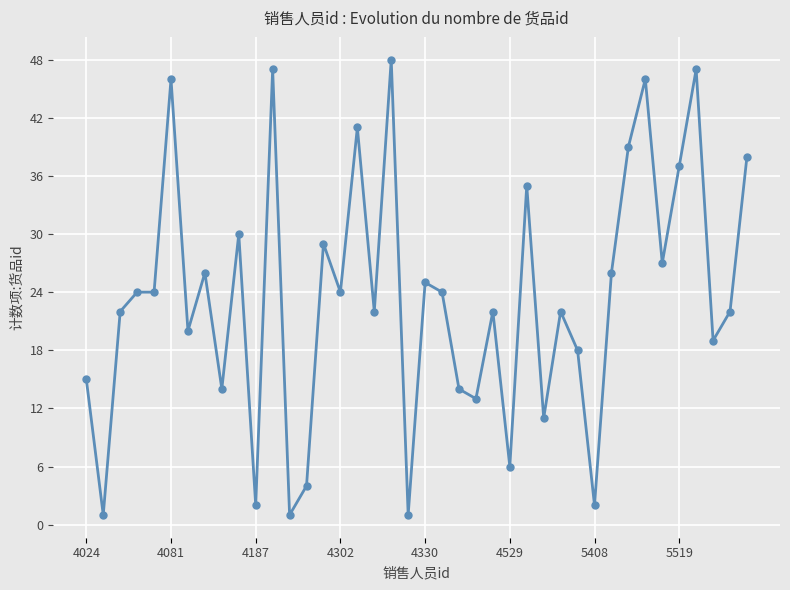

True or false: the data has more than 1 interior local peaks.

True